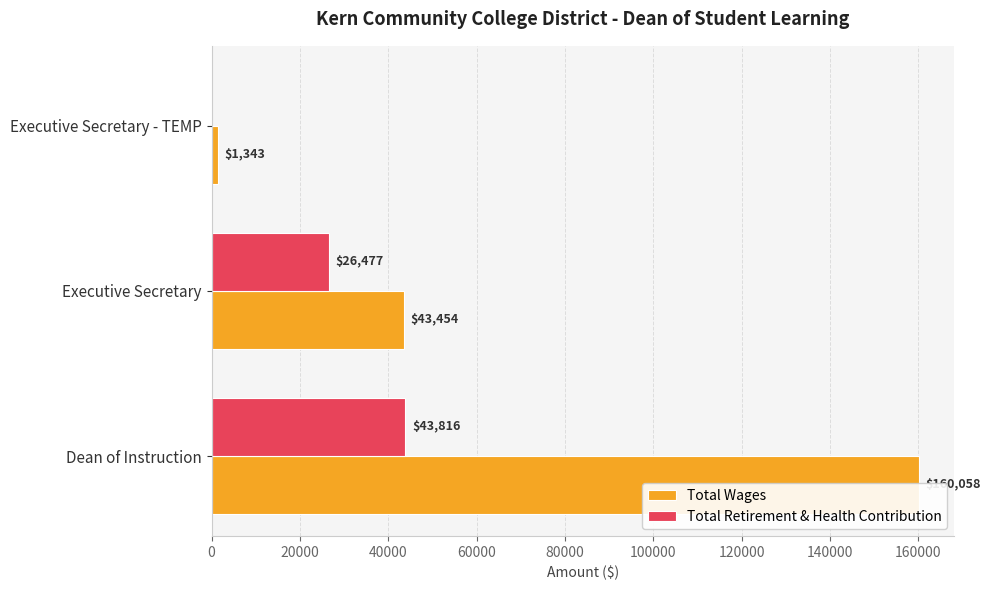

True or false: Total Wages has a value of 258404 at Dean of Instruction.

False